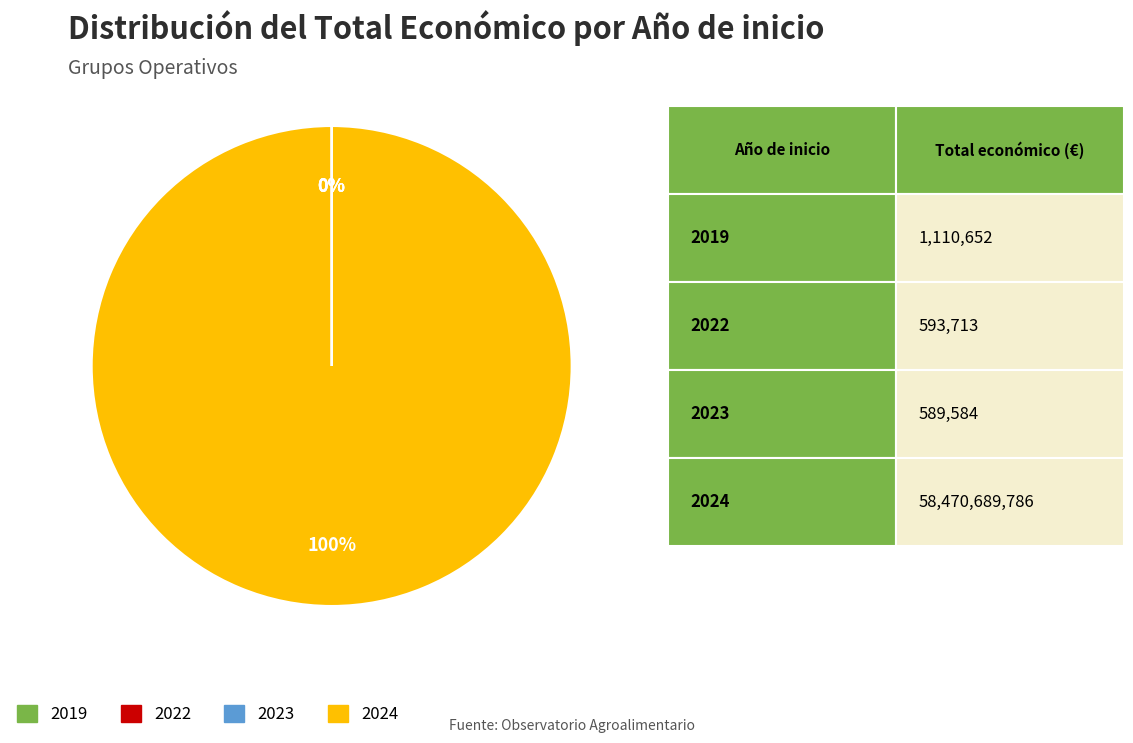

To the nearest percent, what is the difference between the largest and smallest slice percentages?

100%